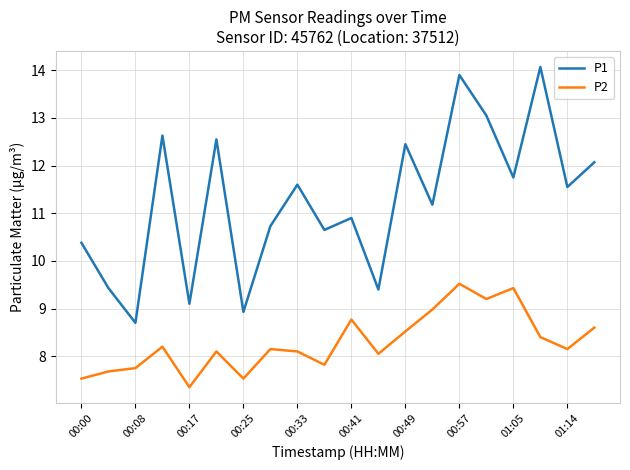

Rank the series by their average value, from highest to lowest.

P1, P2